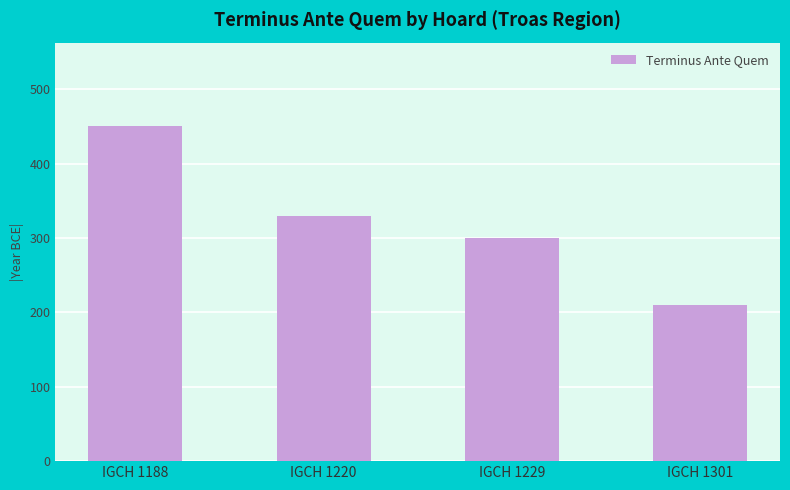

Reading left to right, extract all data points from this chart.

450	330	300	210